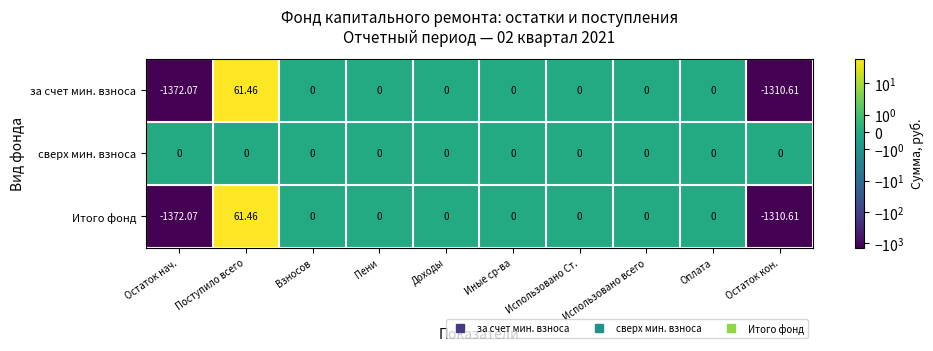

At which category is the sum across all series the highest?

Поступило всего